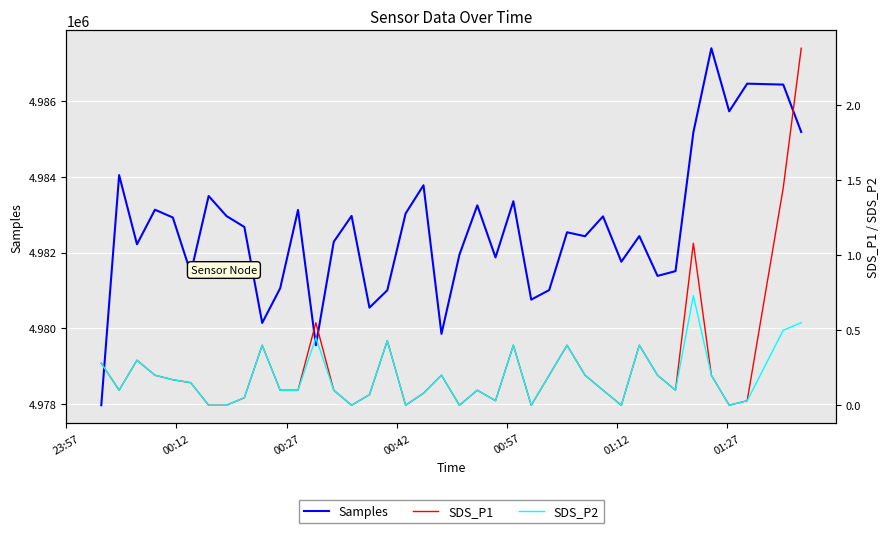

In Samples, how many points are lower than both neighbors (excluding endpoints)?

12